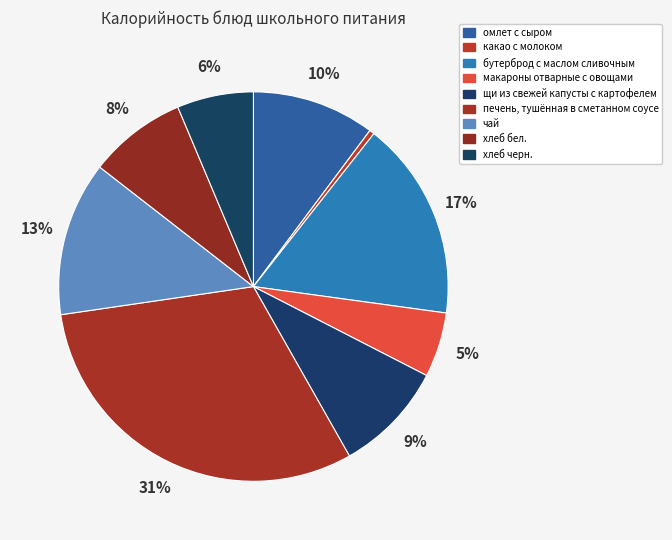

Between чай and хлеб черн., which is larger?

чай